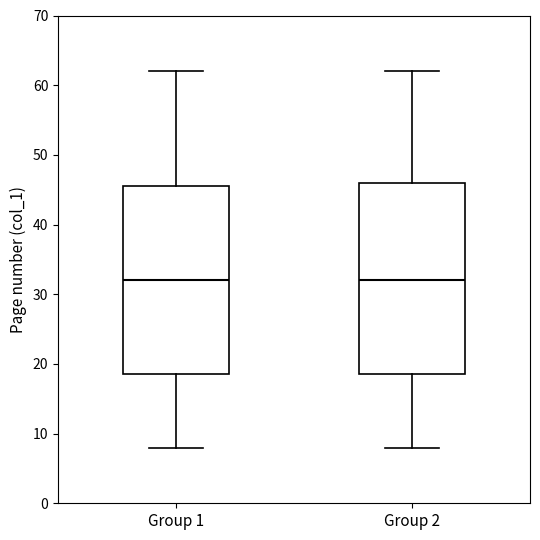

Reading left to right, transcribe this box plot: for each box, give where its median line is, the range the box spans, and where its two whiskers end, as read against the y-axis. The values are not printed on the chart, so give them approximately, as read against the axis.

Group 1: median 32, box 19 to 46, whiskers 8 to 62
Group 2: median 32, box 19 to 46, whiskers 8 to 62